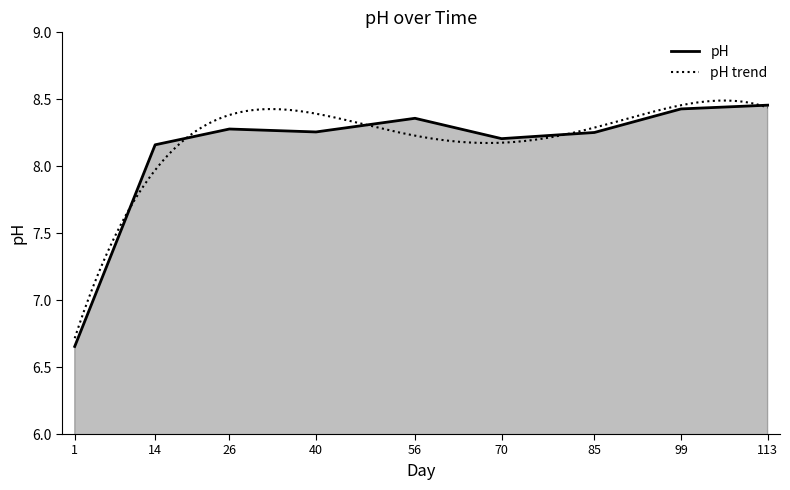

Reading left to right, what are all the values shown in this chart?

1=6.7	14=8.2	26=8.3	40=8.3	56=8.4	70=8.2	85=8.3	99=8.4	113=8.5